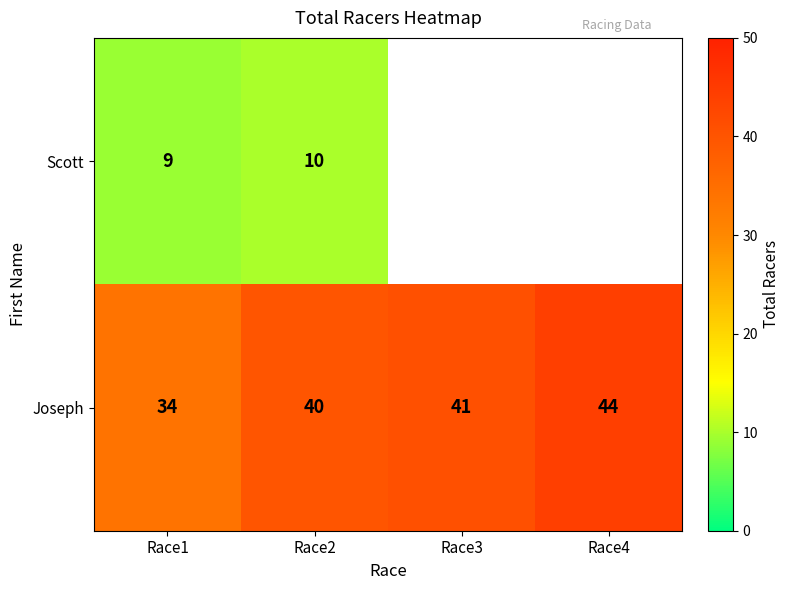

What is the minimum value shown in the chart?

9.0